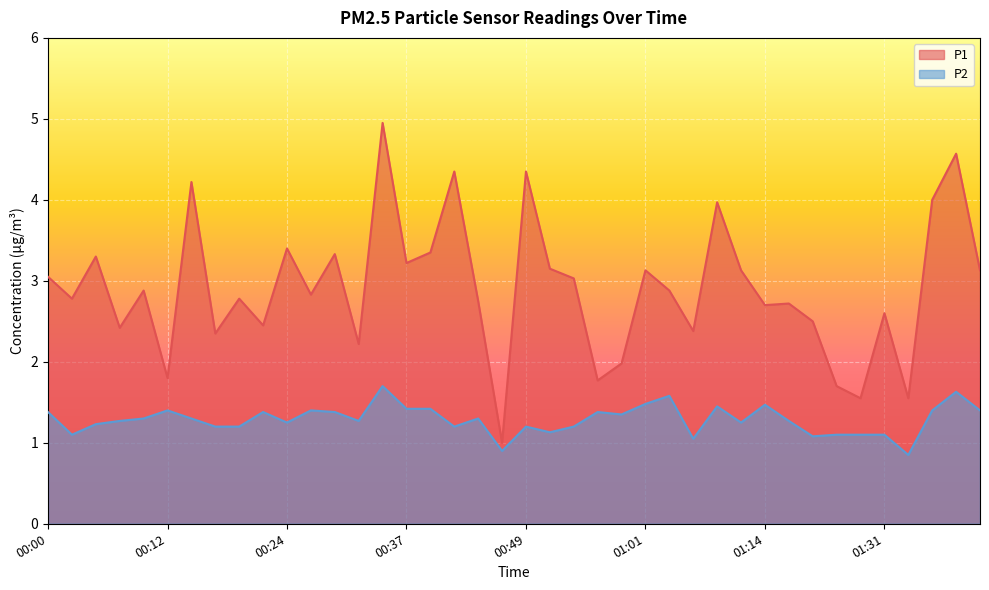

At which category does P2 reach its first local peak?

00:12